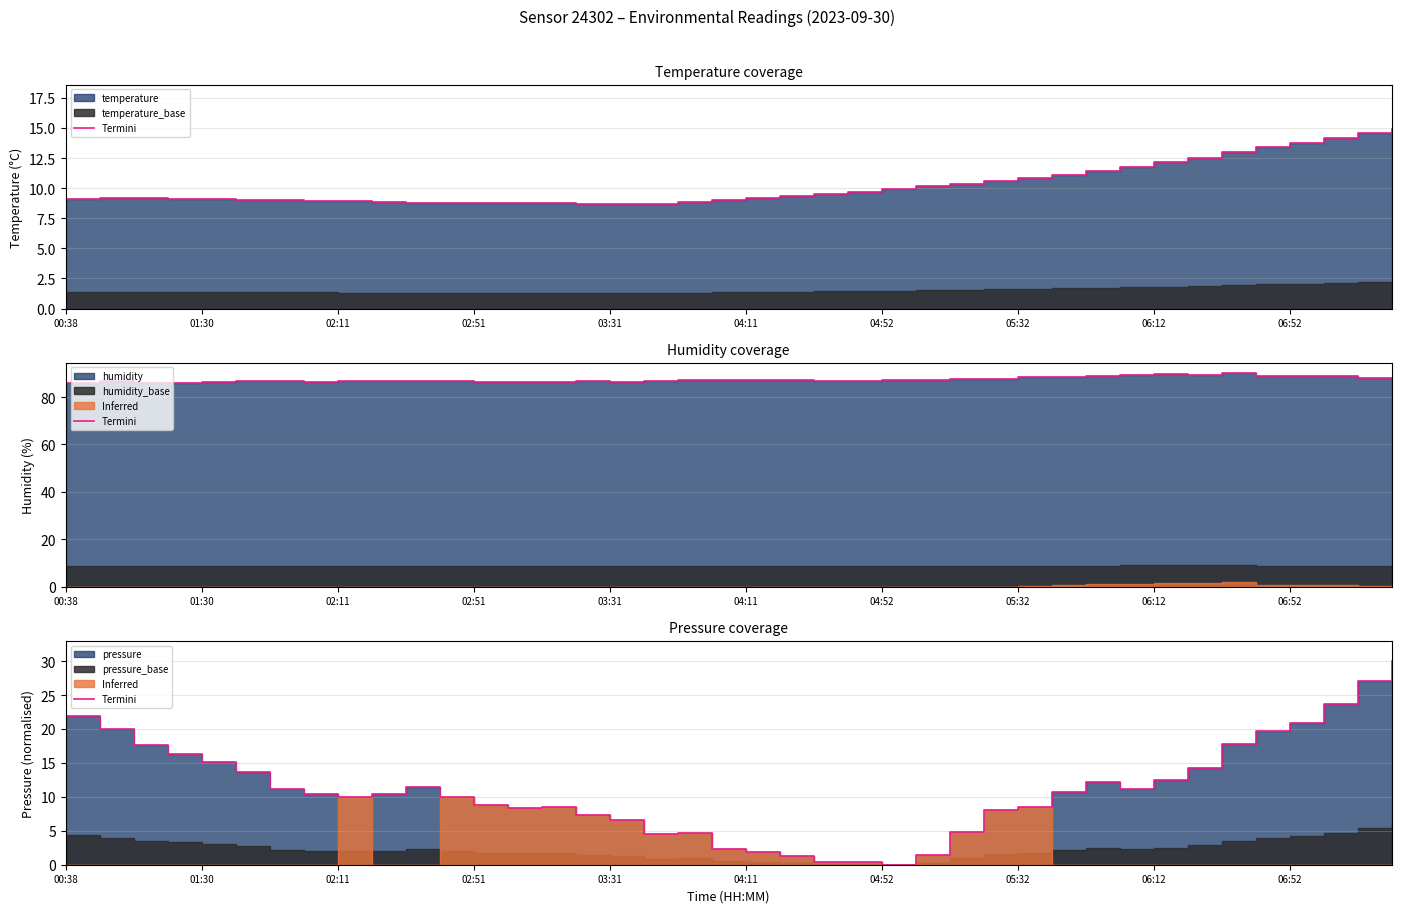

How many data points are less than 10?

19